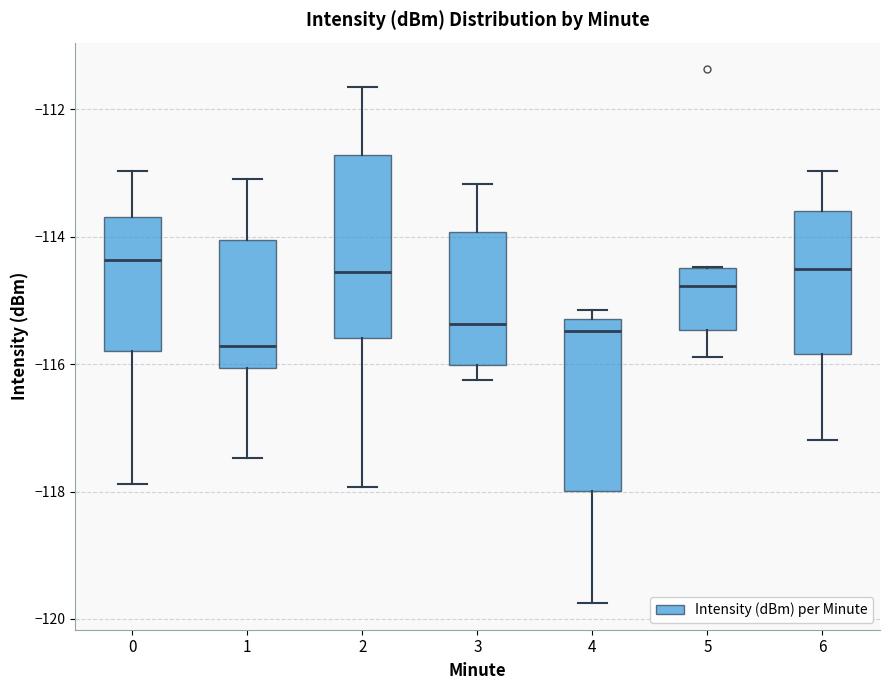

Reading left to right, transcribe this box plot: for each box, give where its median line is, the range the box spans, and where its two whiskers end, as read against the y-axis. The values are not printed on the chart, so give them approximately, as read against the axis.

0: median -114.4, box -115.8 to -113.6, whiskers -117.8 to -113.0
1: median -115.8, box -116.0 to -114.0, whiskers -117.4 to -113.0
2: median -114.6, box -115.6 to -112.8, whiskers -118.0 to -111.6
3: median -115.4, box -116.0 to -114.0, whiskers -116.2 to -113.2
4: median -115.4, box -118.0 to -115.2, whiskers -119.8 to -115.2 (just above the box's upper edge)
5: median -114.8, box -115.4 to -114.4, whiskers -115.8 to -114.4
6: median -114.4, box -115.8 to -113.6, whiskers -117.2 to -113.0